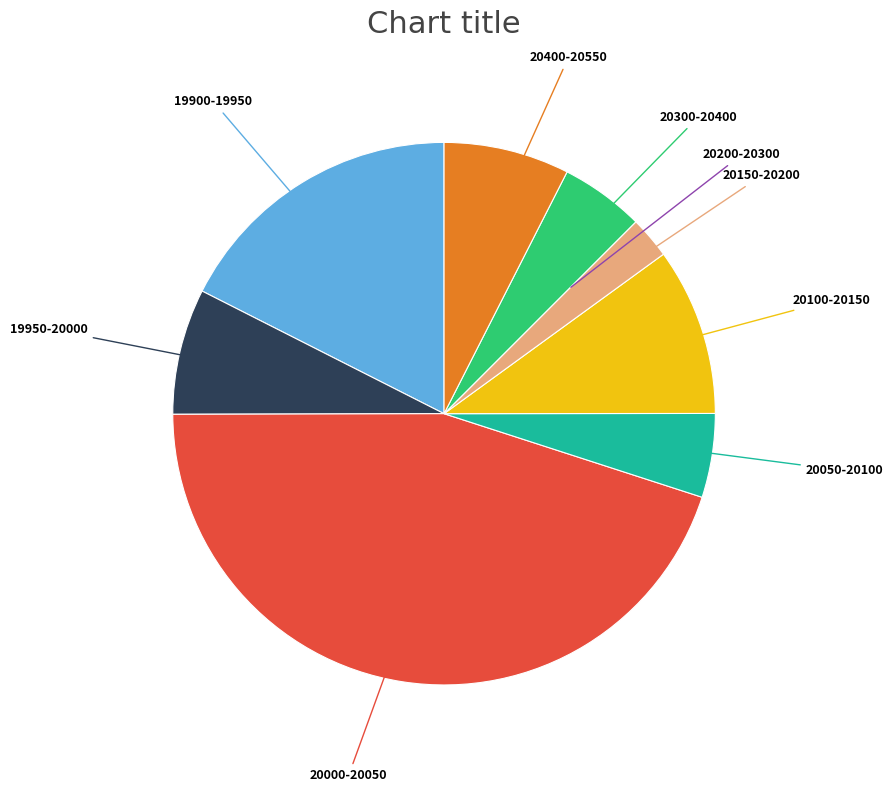

Does any single category account for the majority?

No